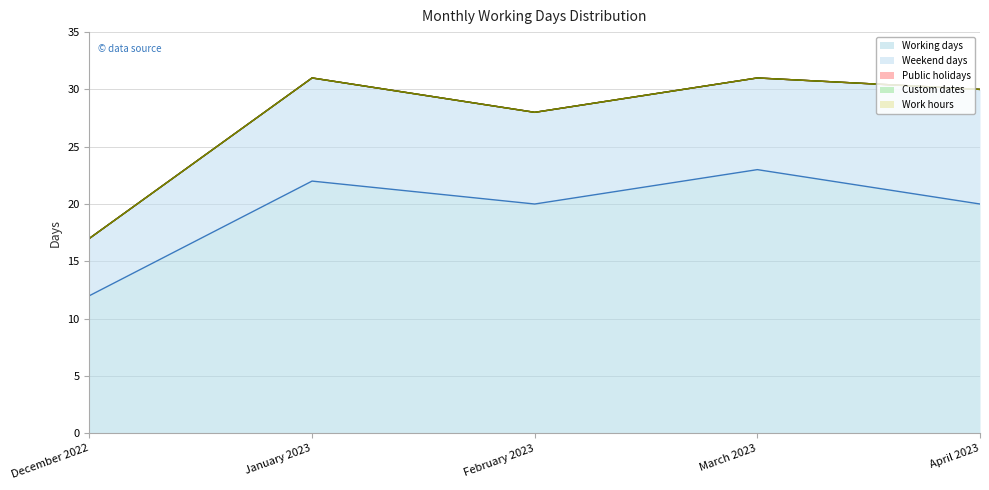

True or false: Custom dates and Weekend days cross at least once.

False